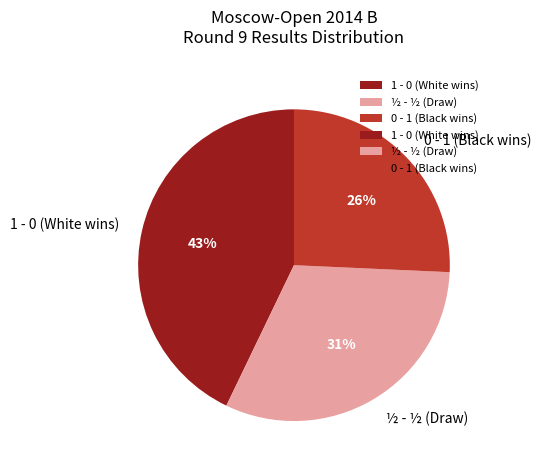

Which slice is the largest?

1 - 0 (White wins)